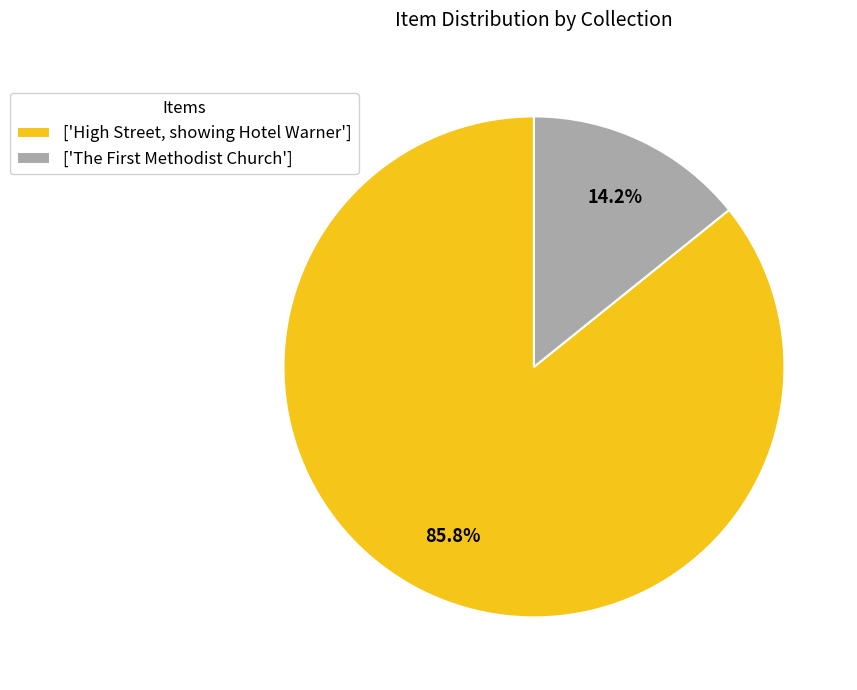

What is the majority slice?

['High Street, showing Hotel Warner']